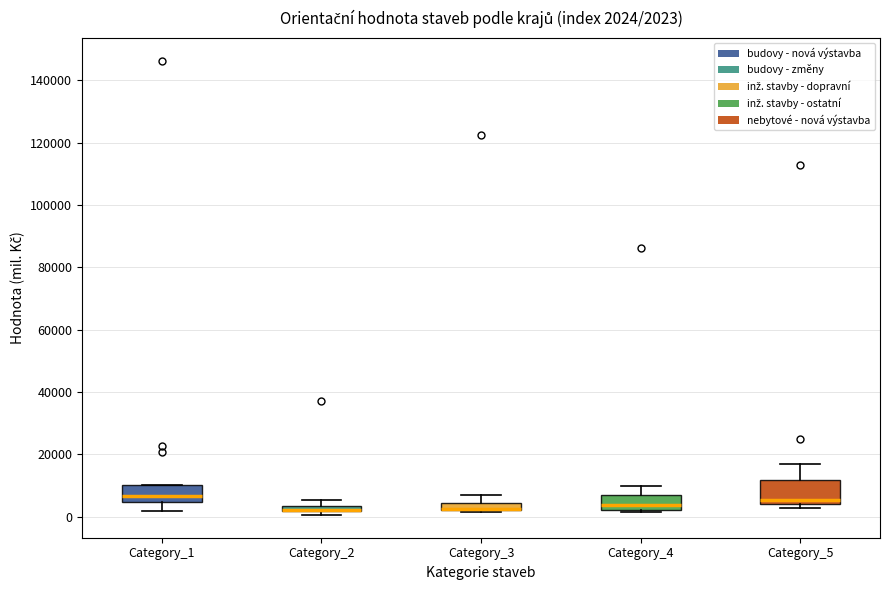

Which box is the tallest, from its lower edge to its upper edge?

Category_5